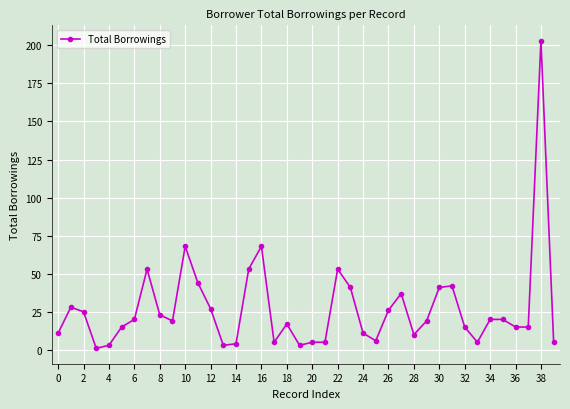

Reading left to right, extract all data points from this chart.

11	28	25	1	3	15	20	53	23	19	68	44	27	3	4	53	68	5	17	3	5	5	53	41	11	6	26	37	10	19	41	42	15	5	20	20	15	15	203	5